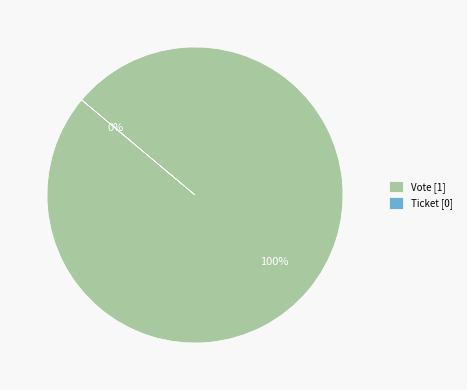

How many segments does this pie chart have?

2